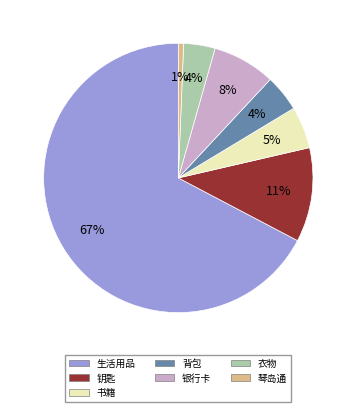

How many slices are in this pie chart?

7